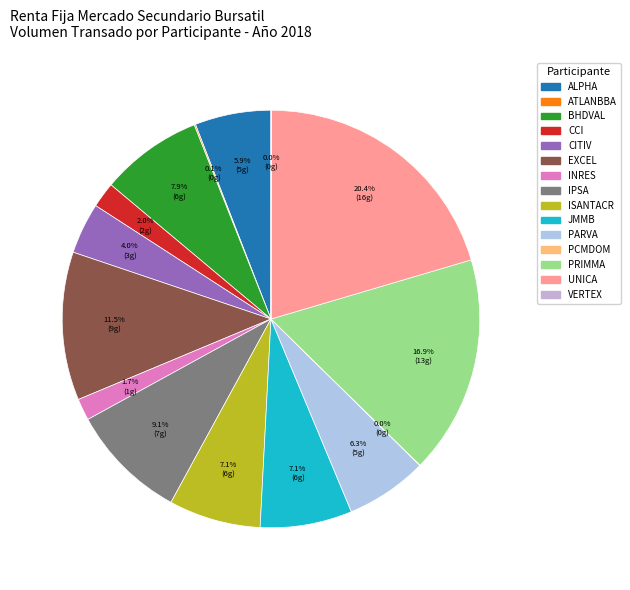

What is the total percentage of VERTEX and EXCEL?

11.5%